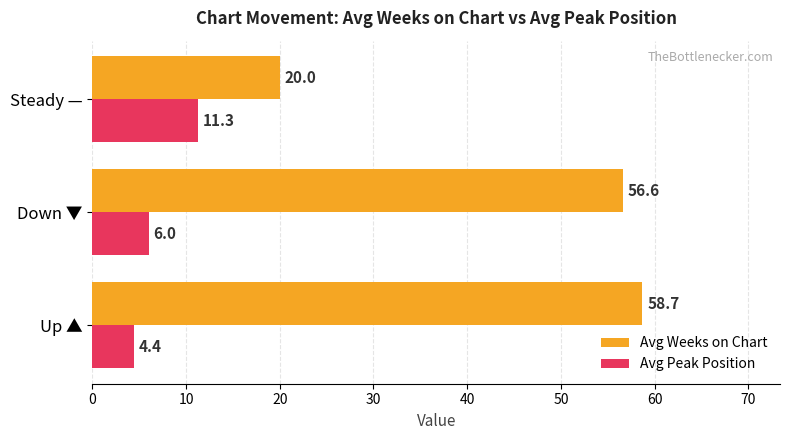

What value does the Avg Peak Position series have at Down ▼?

6.0